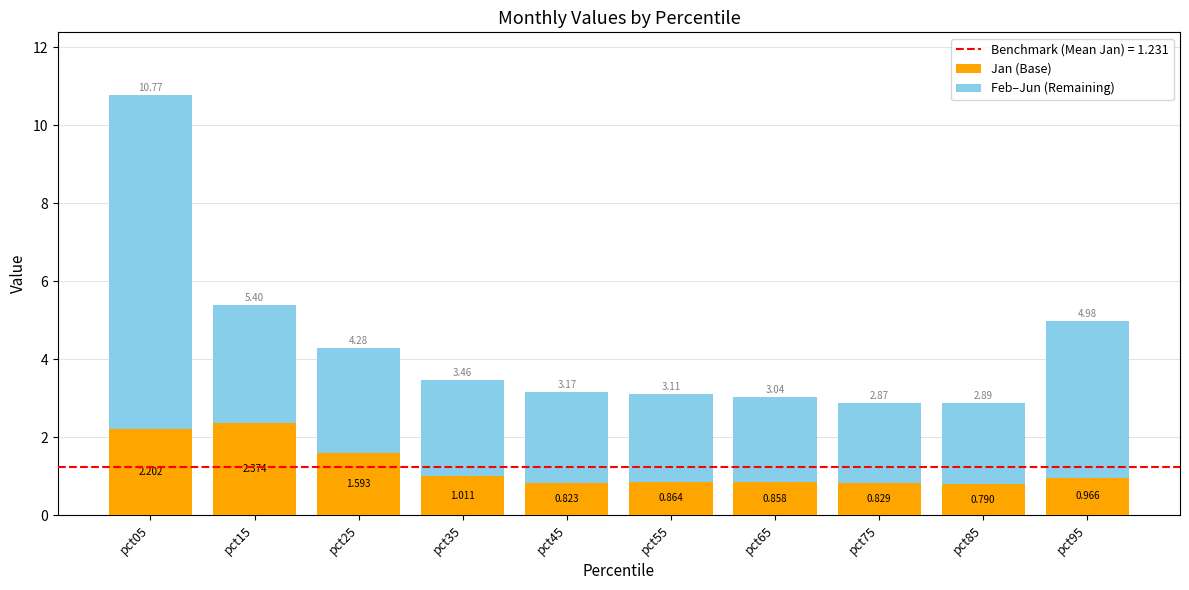

How many distinct data groups are displayed?

2